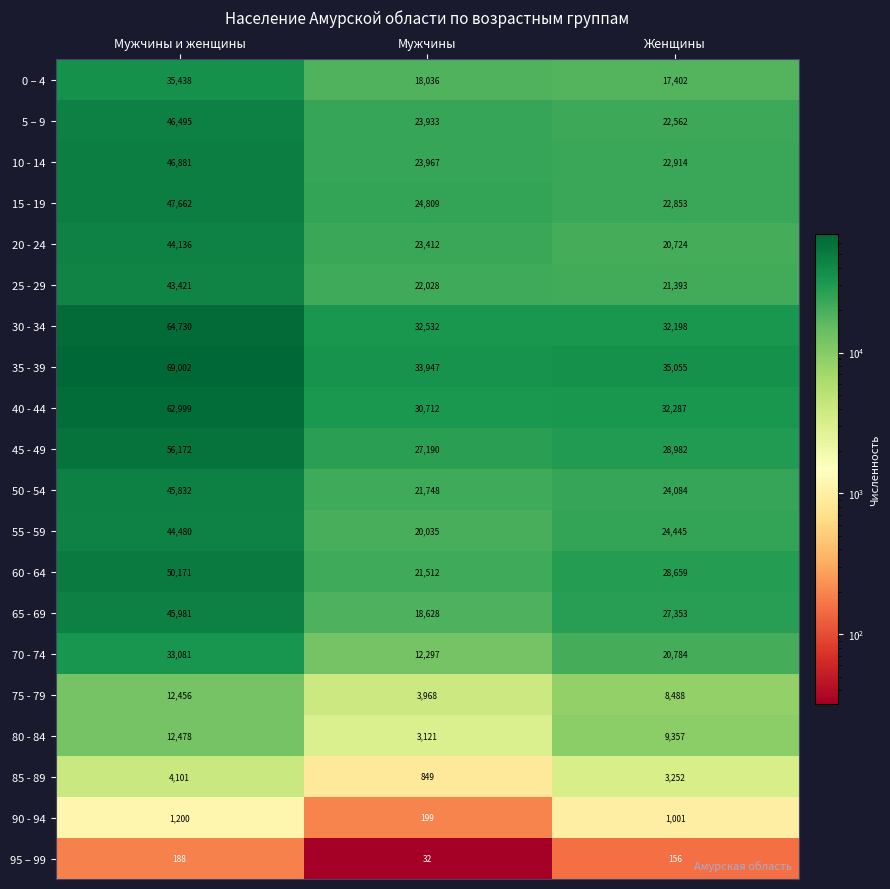

At which category is the sum across all series the highest?

Мужчины и женщины